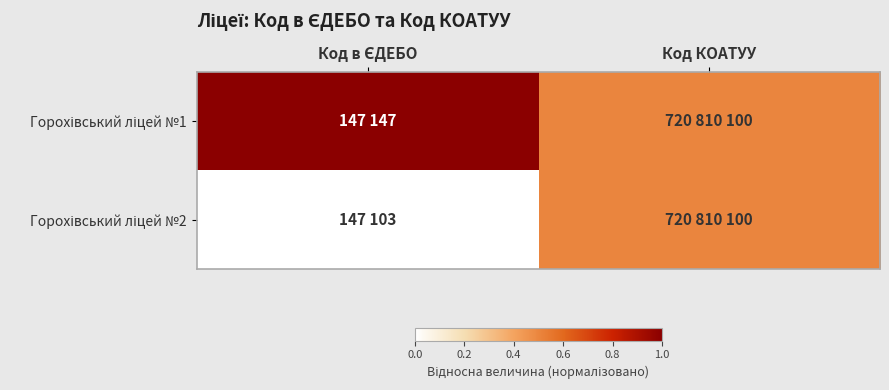

Rank the series by their maximum value, from lowest to highest.

Горохівський ліцей №2, Горохівський ліцей №1